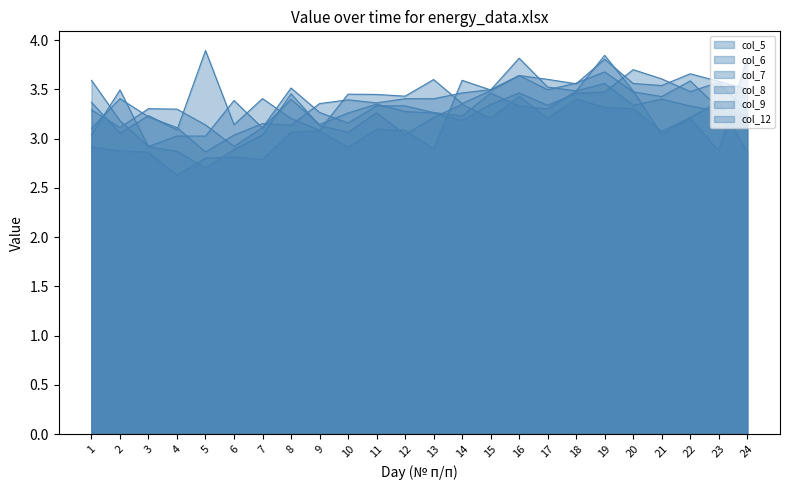

Count the number of data series in this chart.

6